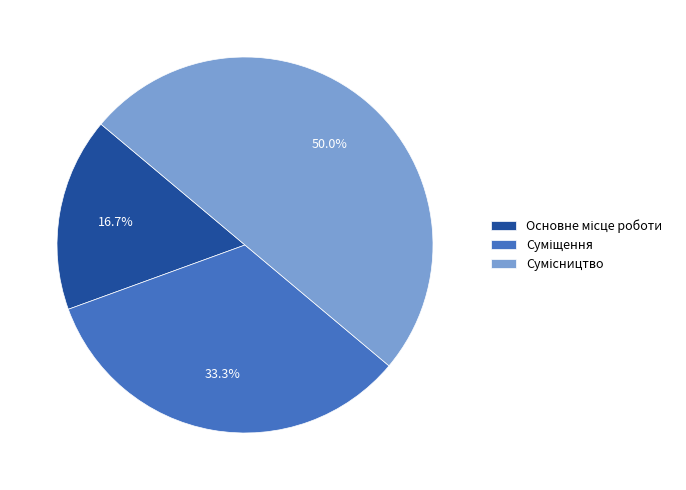

The Основне місце роботи slice represents 24% of the pie. True or false?

False